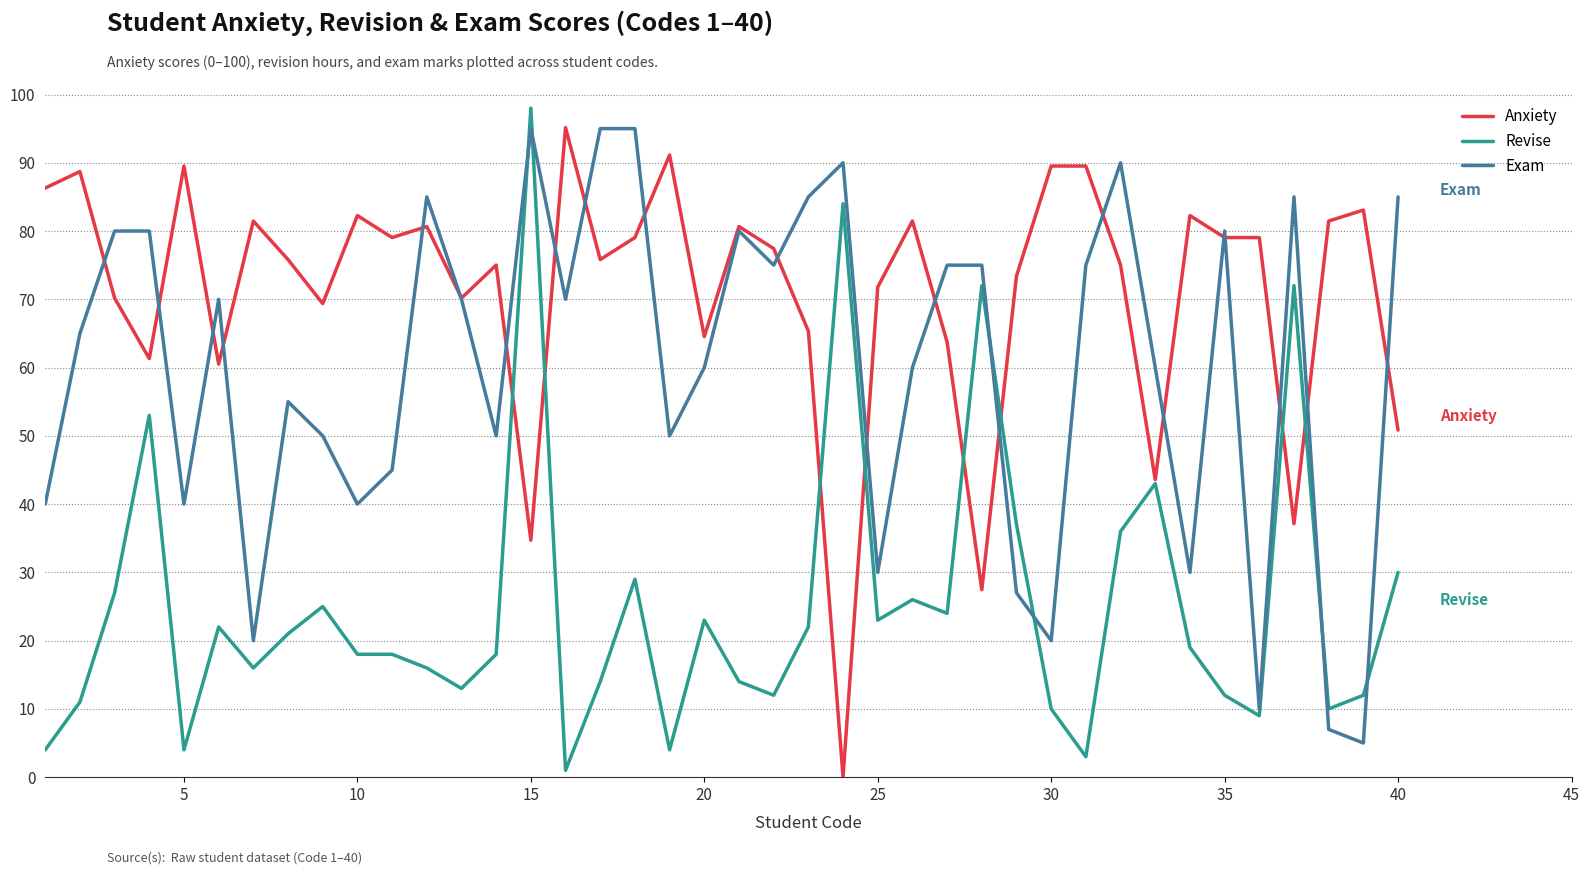

True or false: Exam and Revise intersect in this chart.

True